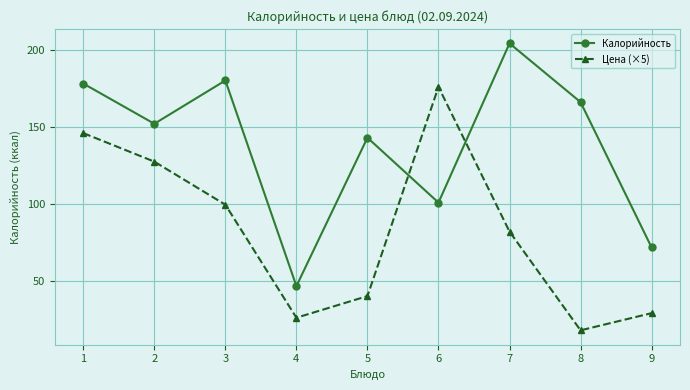

Rank the series by their average value, from lowest to highest.

Цена (×5), Калорийность